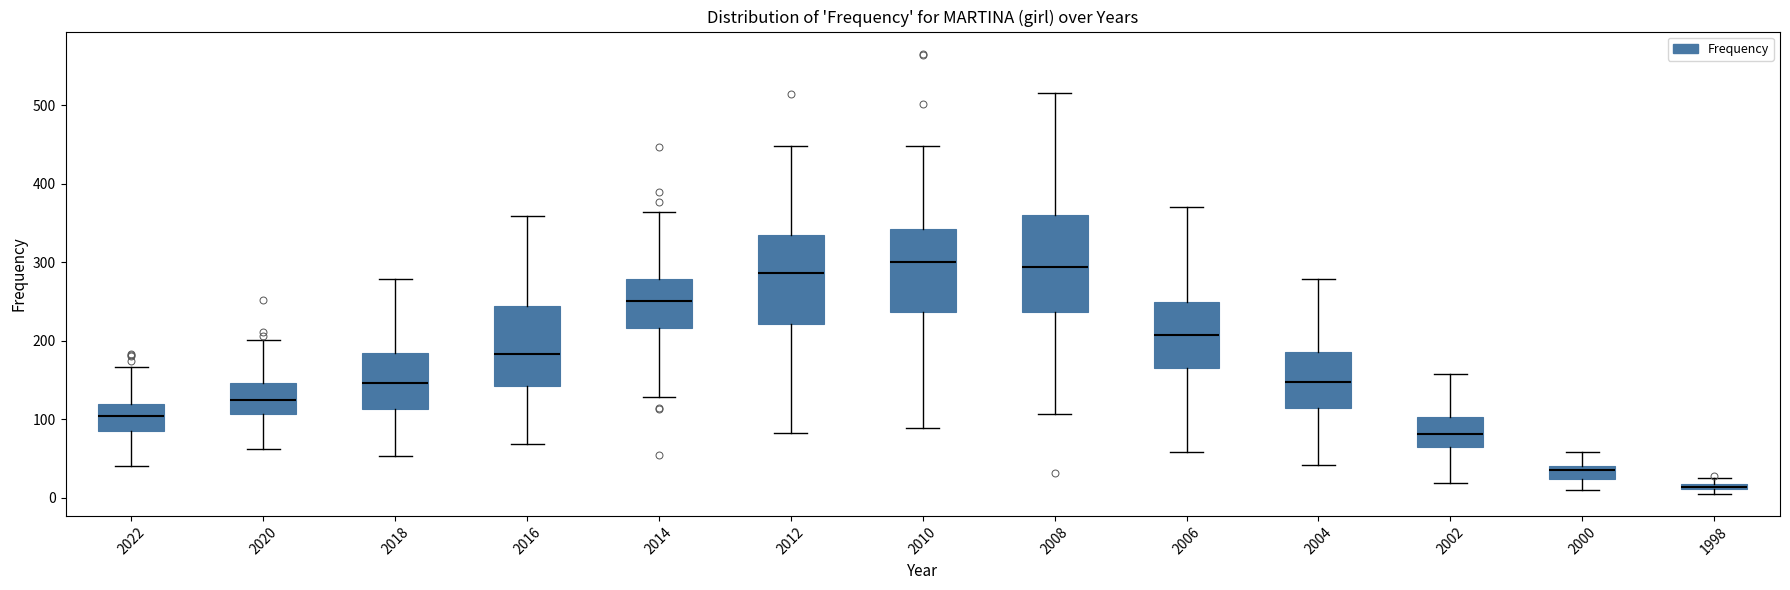

Comparing the boxes themselves (not the whiskers), which one is the tallest?

2008